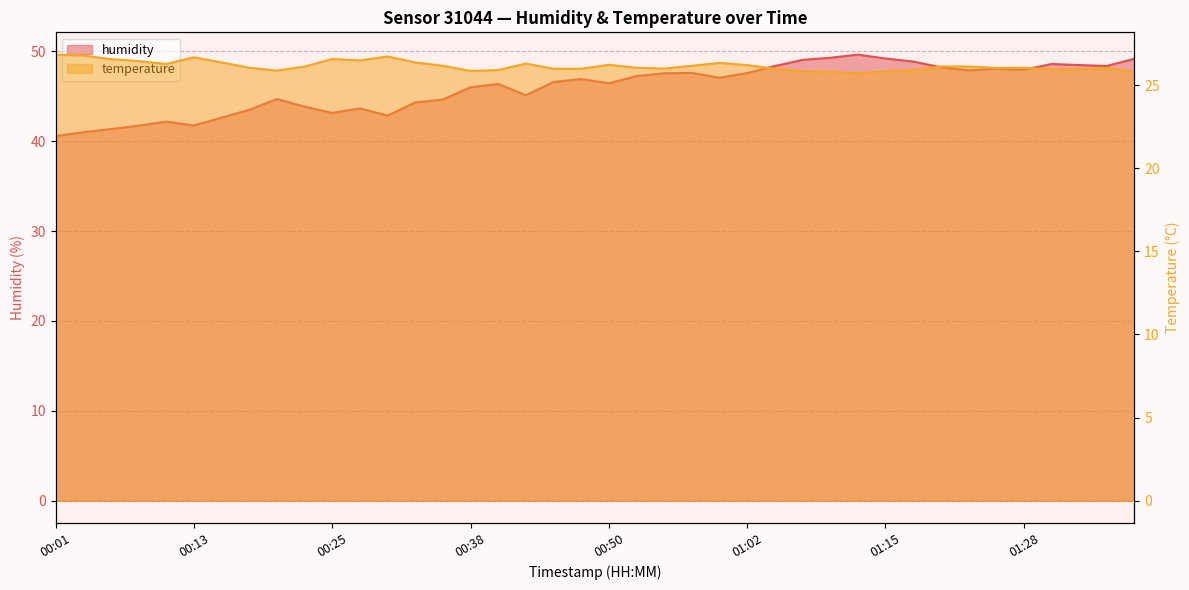

How many lines are shown in the chart?

2